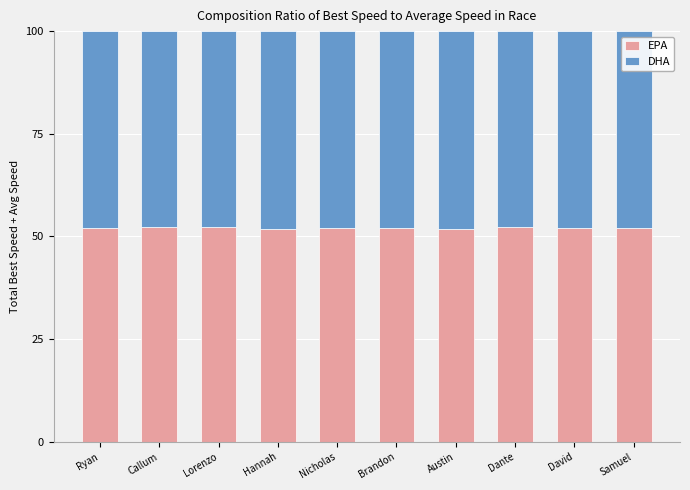

What is the approximate value of EPA at Hannah?

51.9